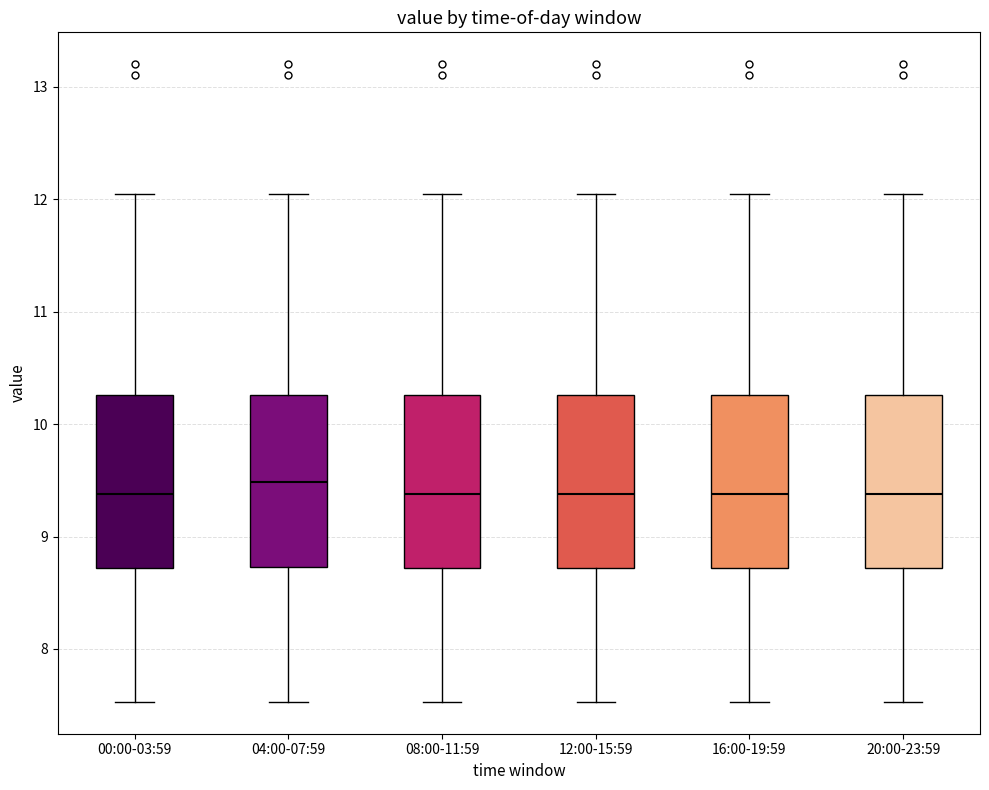

Where is the lower edge of the box for 00:00-03:59 on the y-axis? The values are not printed on the chart, so give them approximately, as read against the axis.

8.7